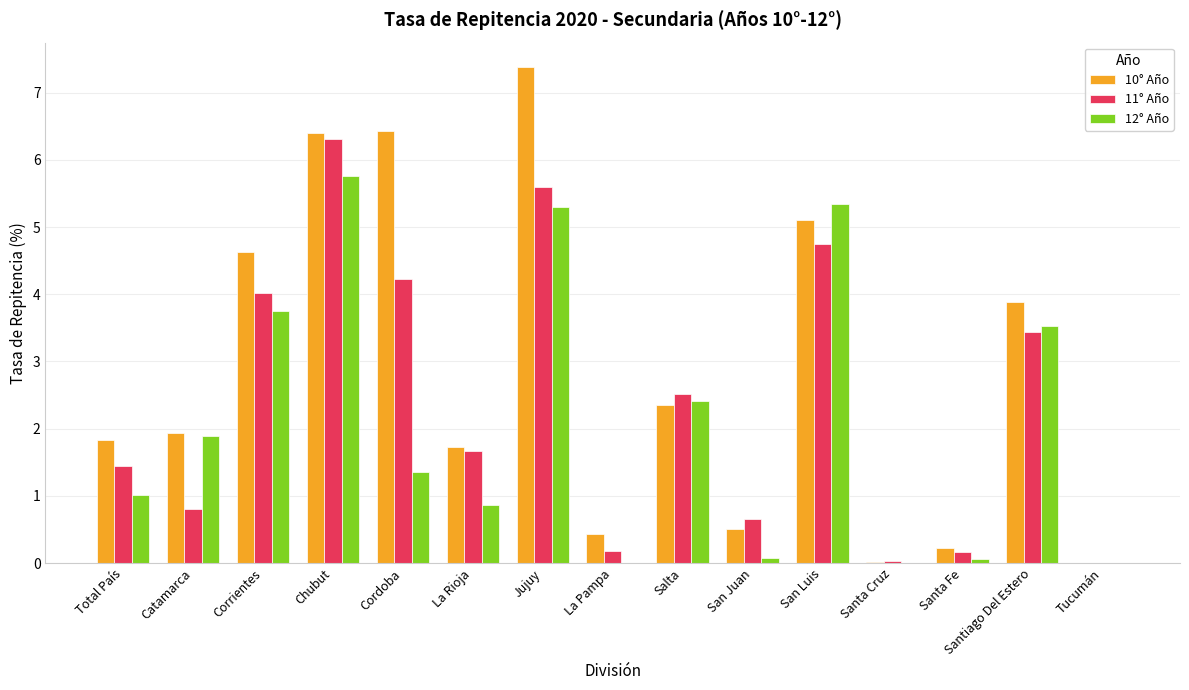

How many data points does each series have?

15